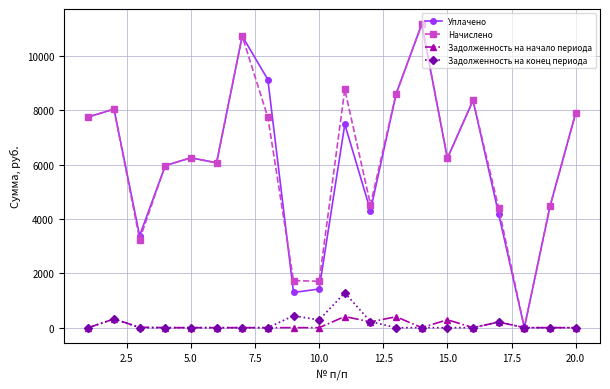

What is the highest value of the Задолженность на начало периода series?

410.0